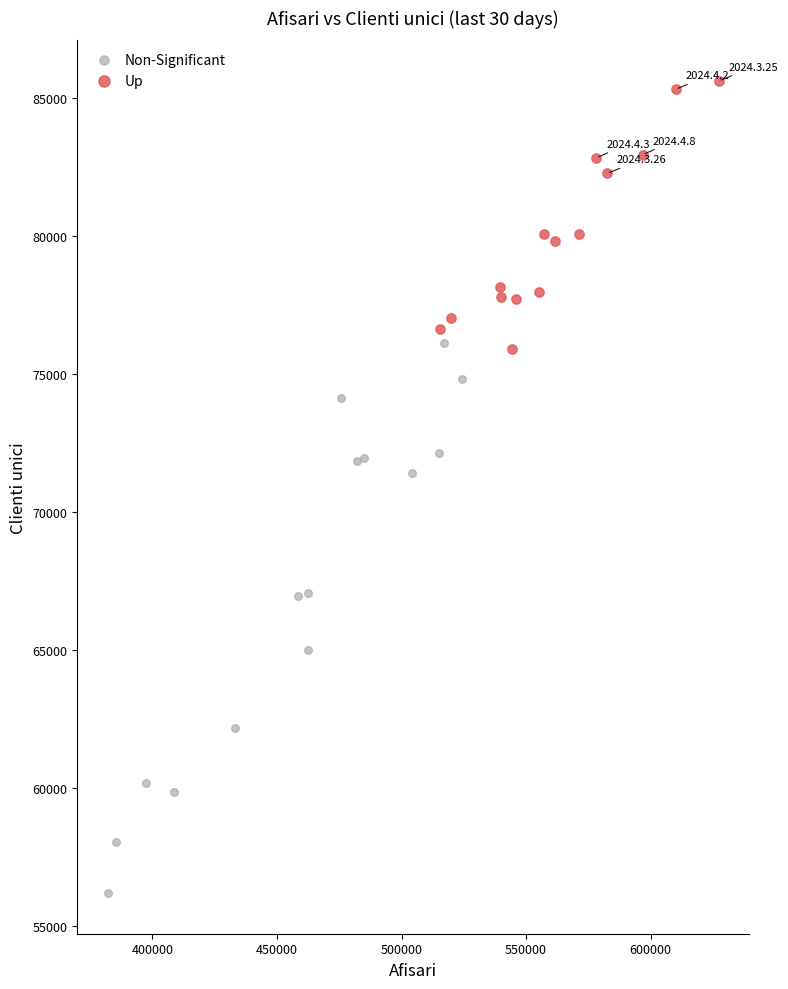

Which series has the widest spread of Y values?

Non-Significant